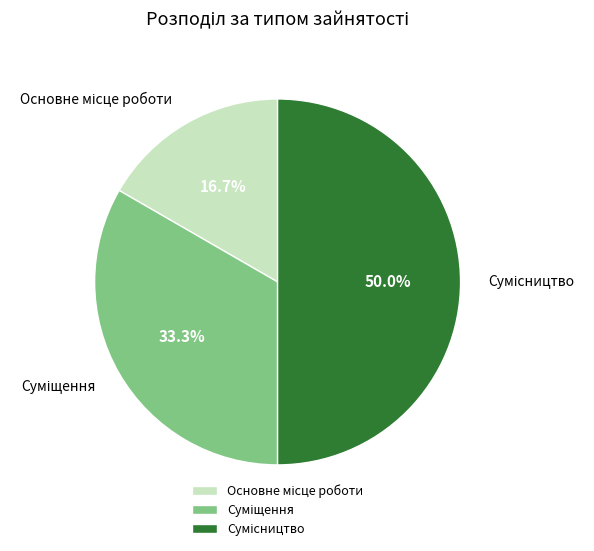

To the nearest percent, what is the average slice percentage?

33%